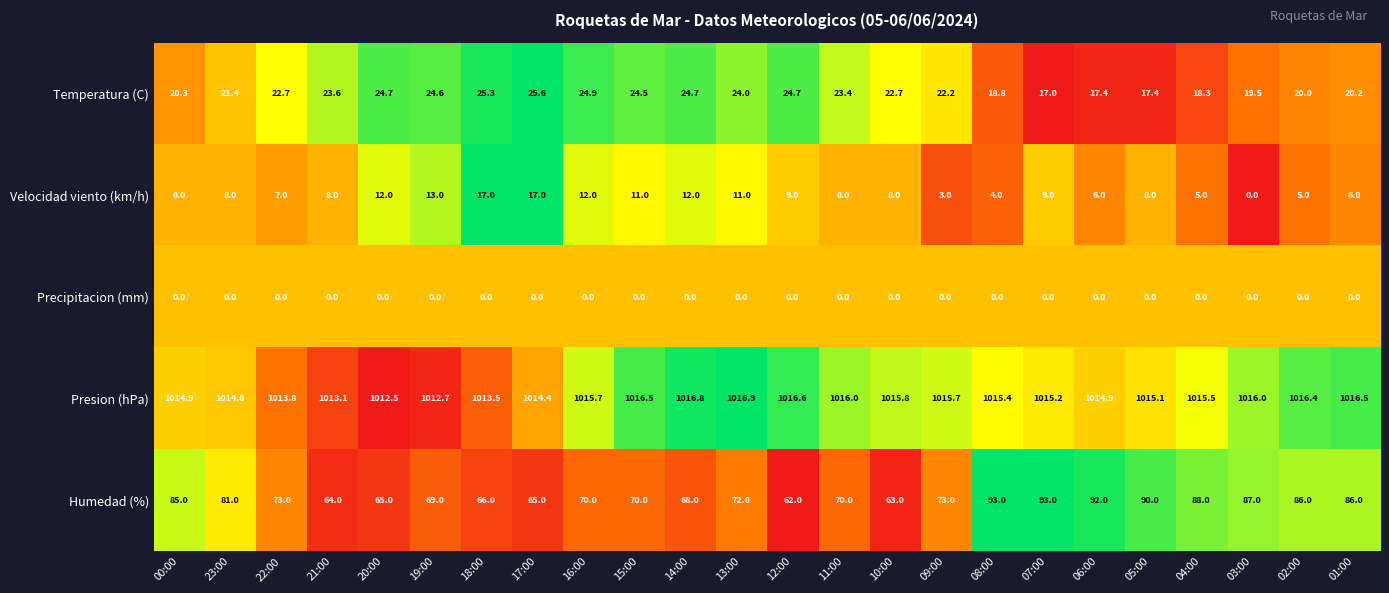

What is the greatest value displayed?

1016.9